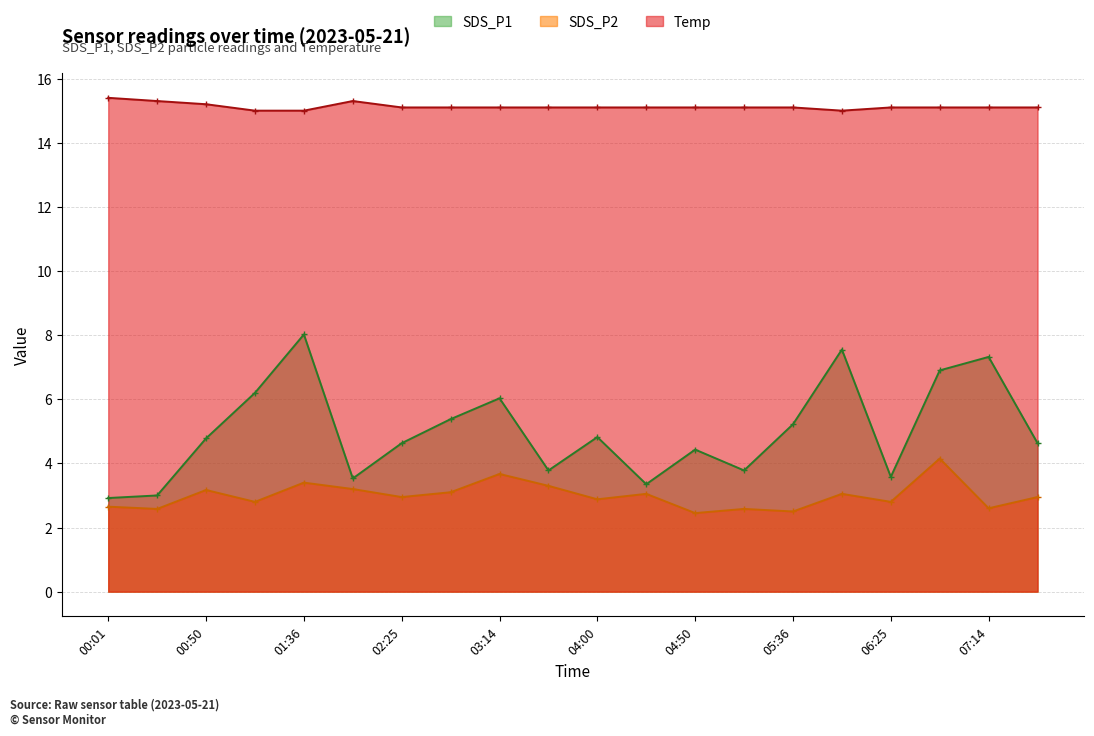

What position from the right is 03:14?

12